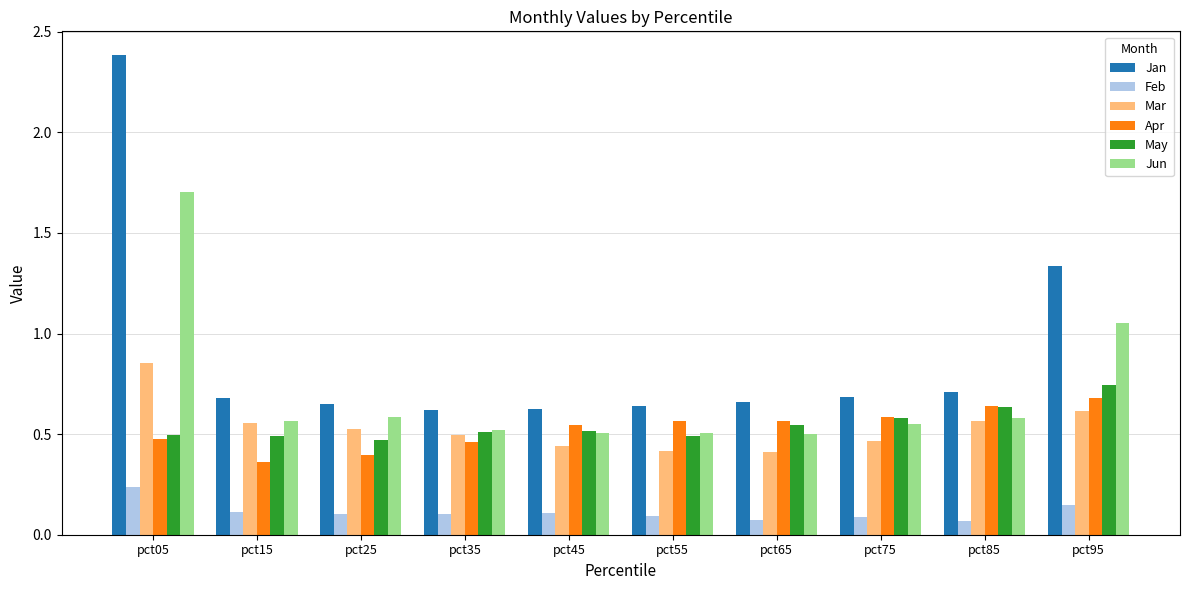

Which category has the highest value across all series?

pct05